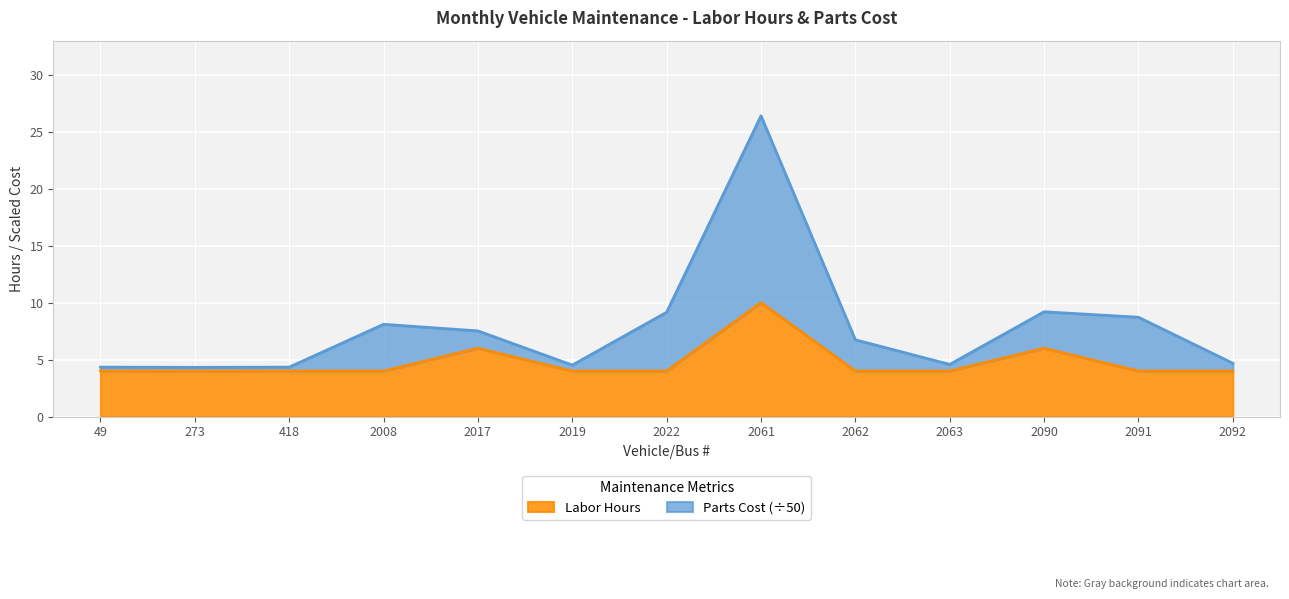

Between 273 and 2092, which is larger?

273